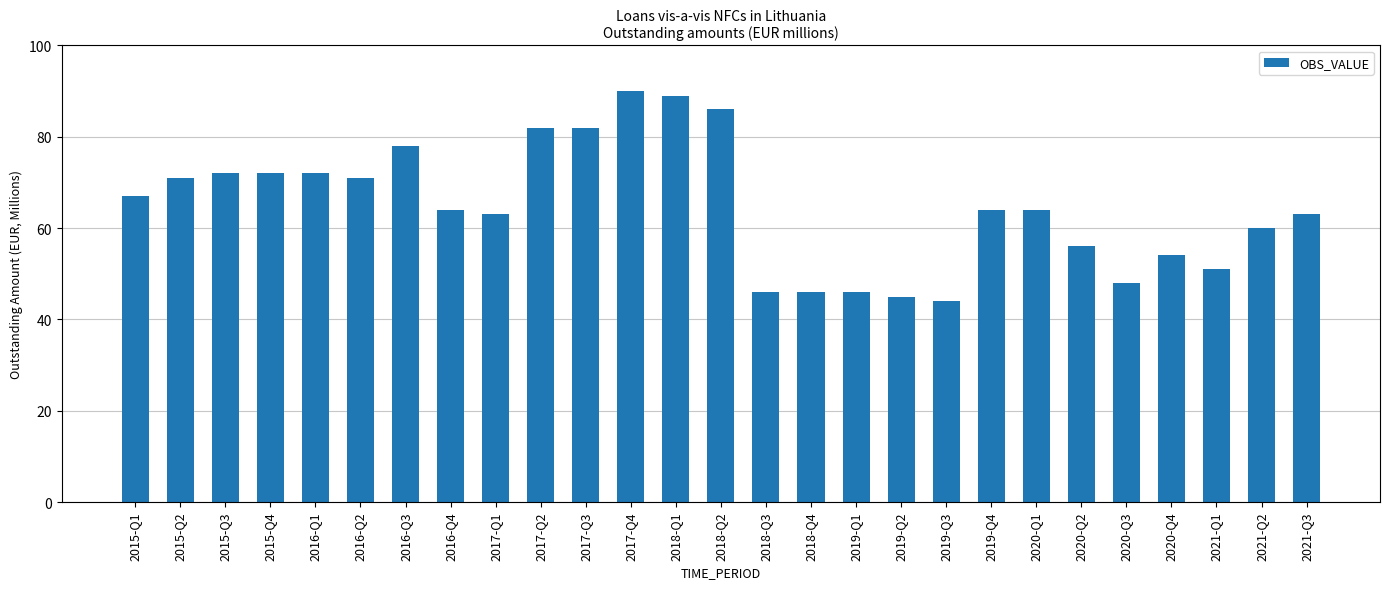

True or false: the data shows 72 at 2016-Q1.

True